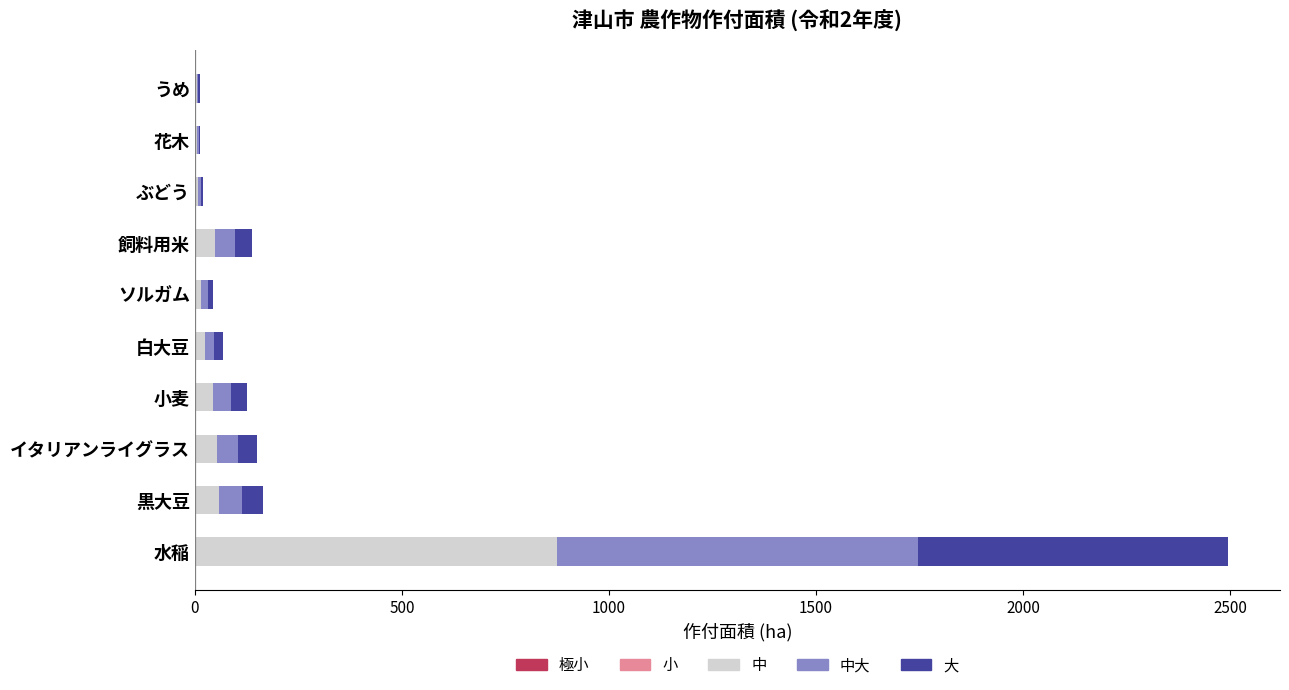

At which category is the sum across all series the highest?

水稲